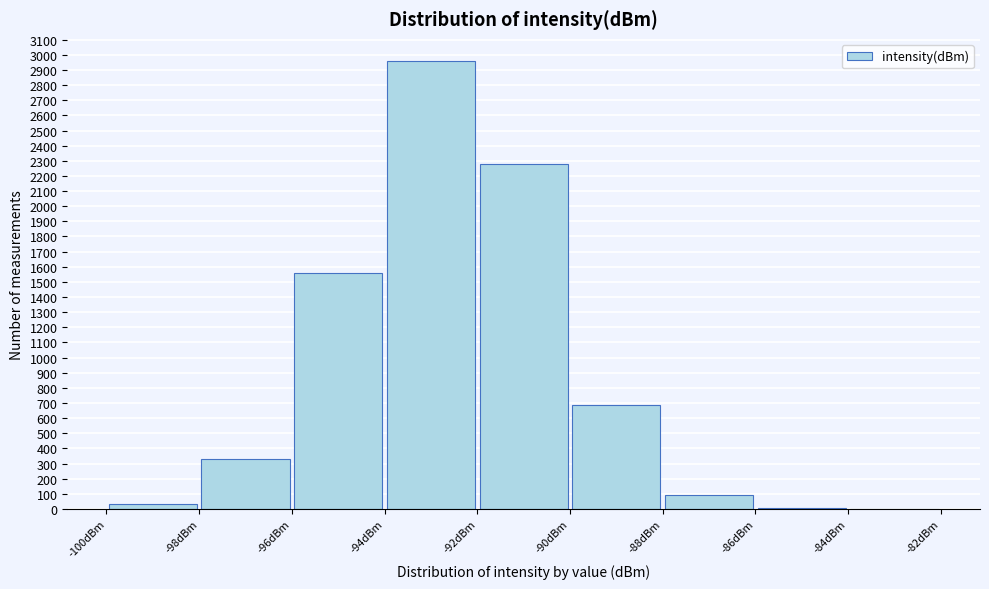

Which range on the x-axis has the tallest bar?

-94 to -92